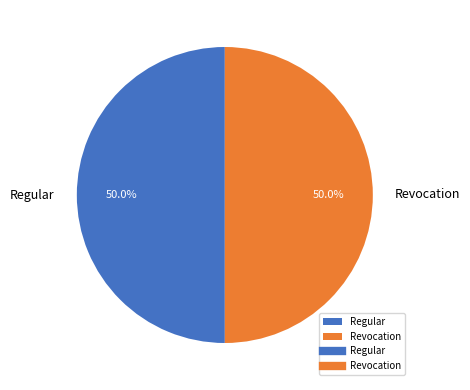

What is the ratio of the value at Revocation to the value at Regular?

1.0